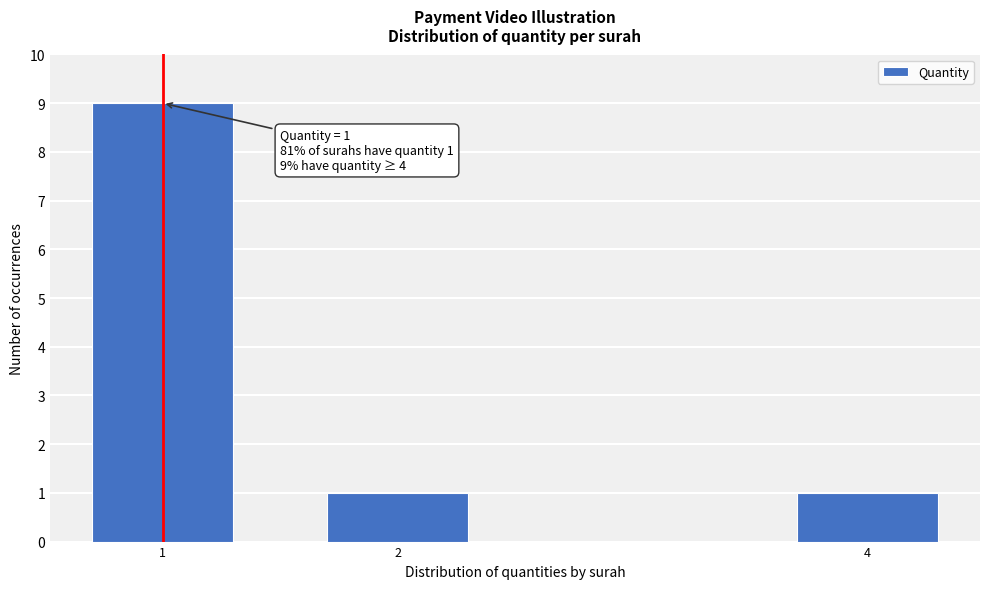

Reading right to left, what are all the values shown in this chart?

1	1	9